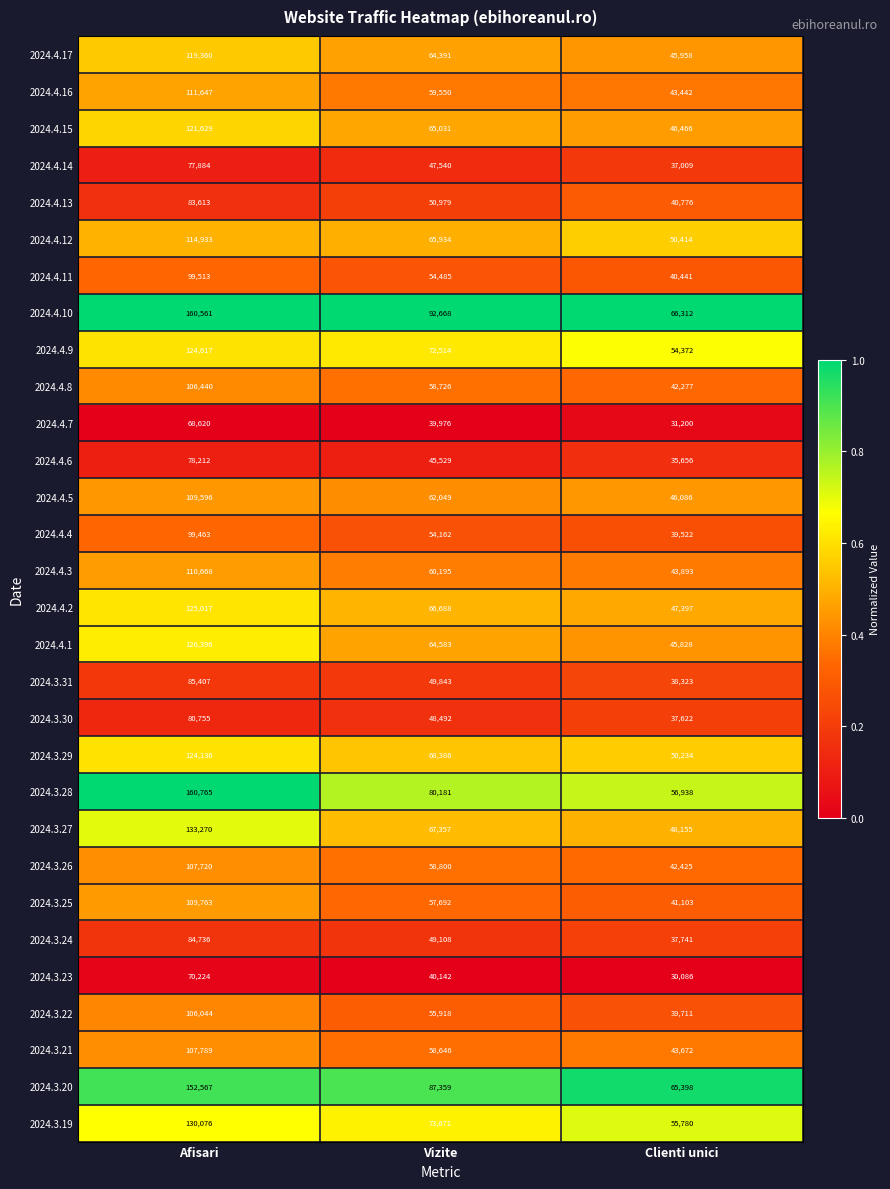

Is the value of 2024.3.22 at Afisari greater than the value of 2024.3.29 at Clienti unici?

Yes